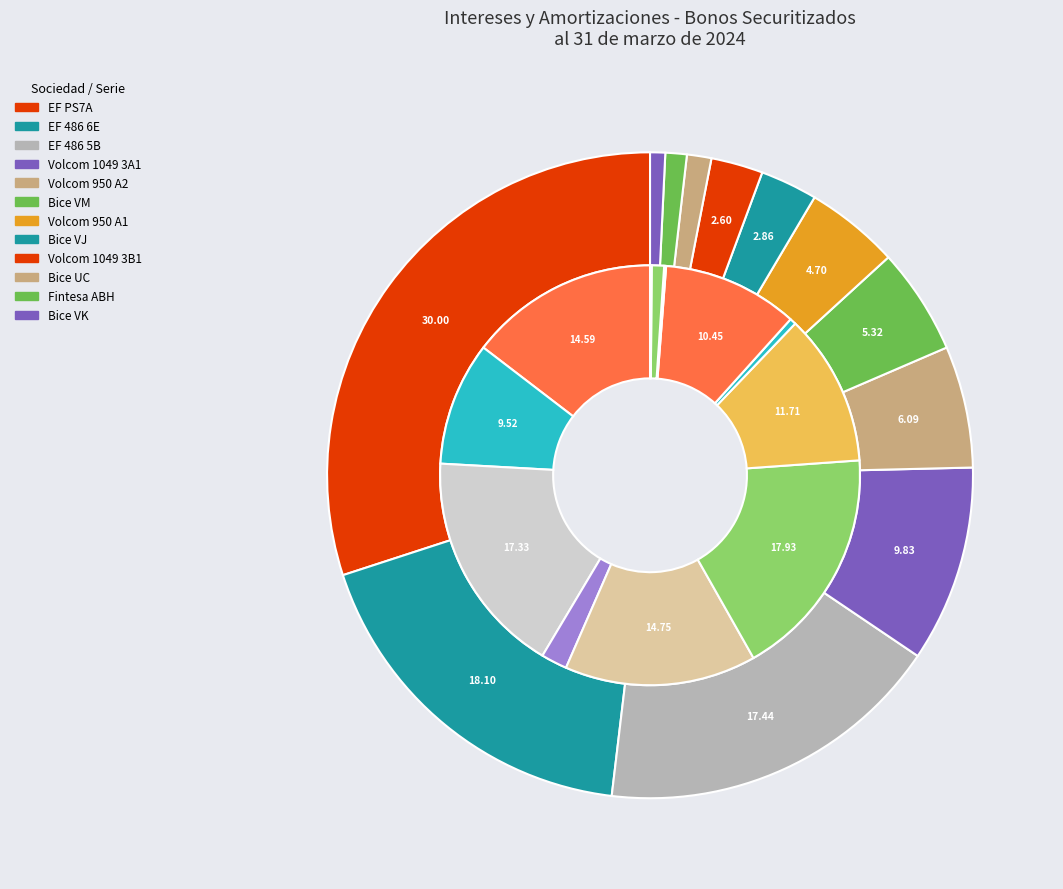

What is the largest slice in the pie chart?

EF PS7A